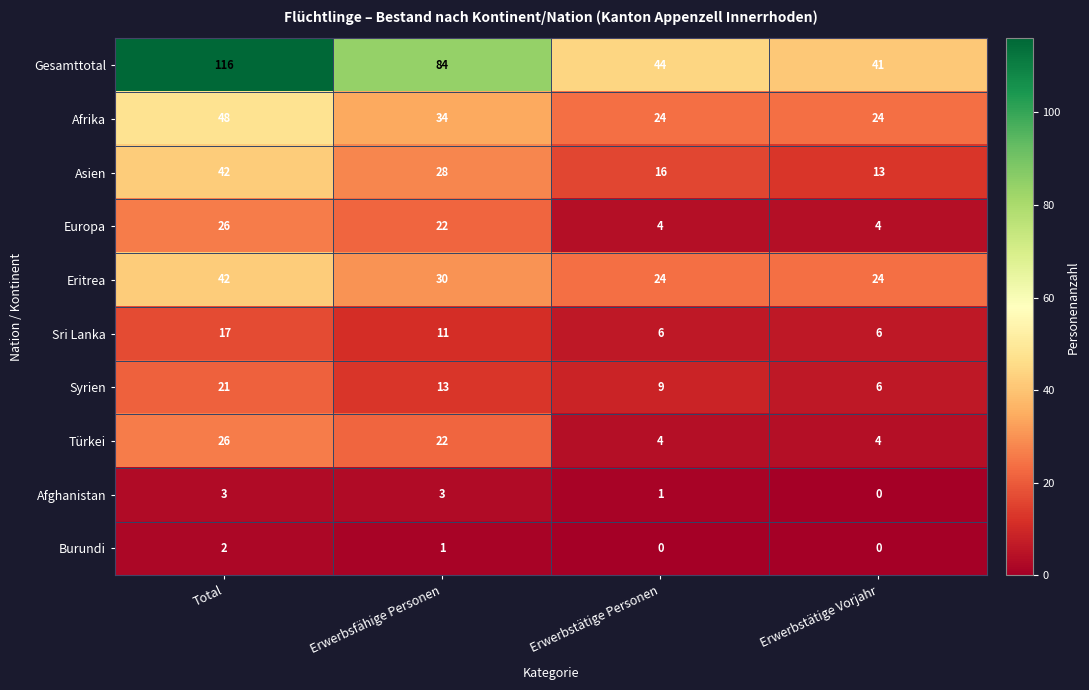

What is the difference between the maximum and minimum values in the Europa series?

22